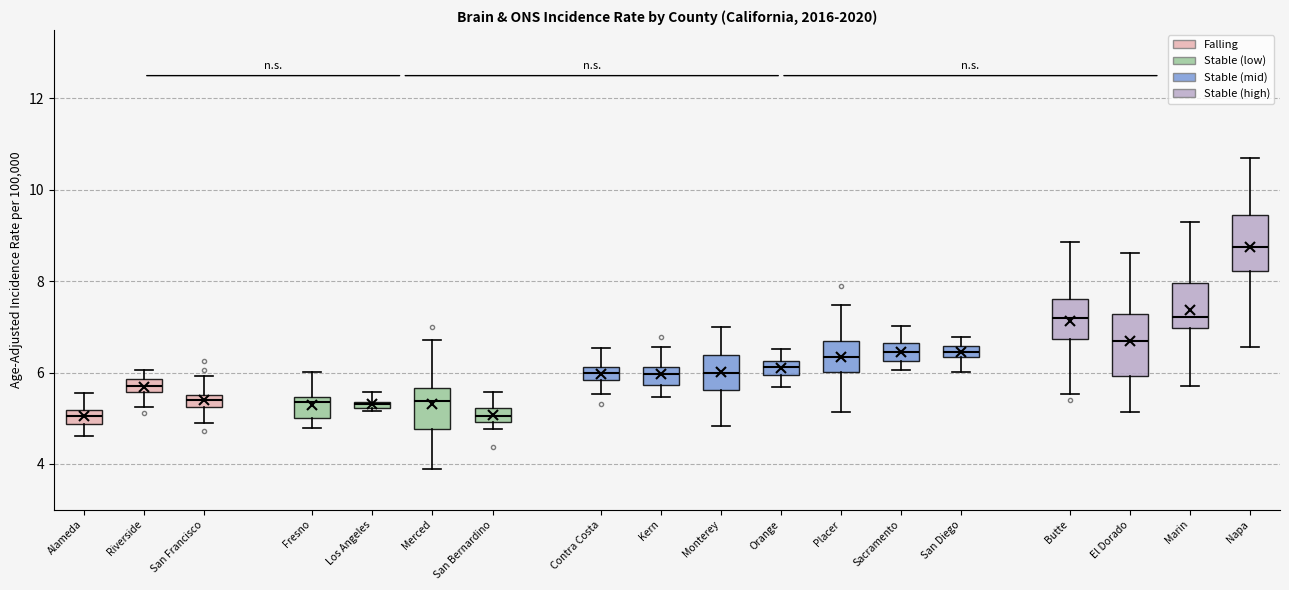

Which box's median line is the highest?

Napa